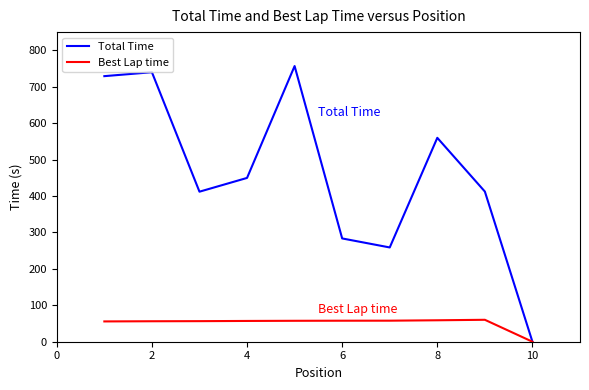

Which series has the widest spread of values?

Total Time